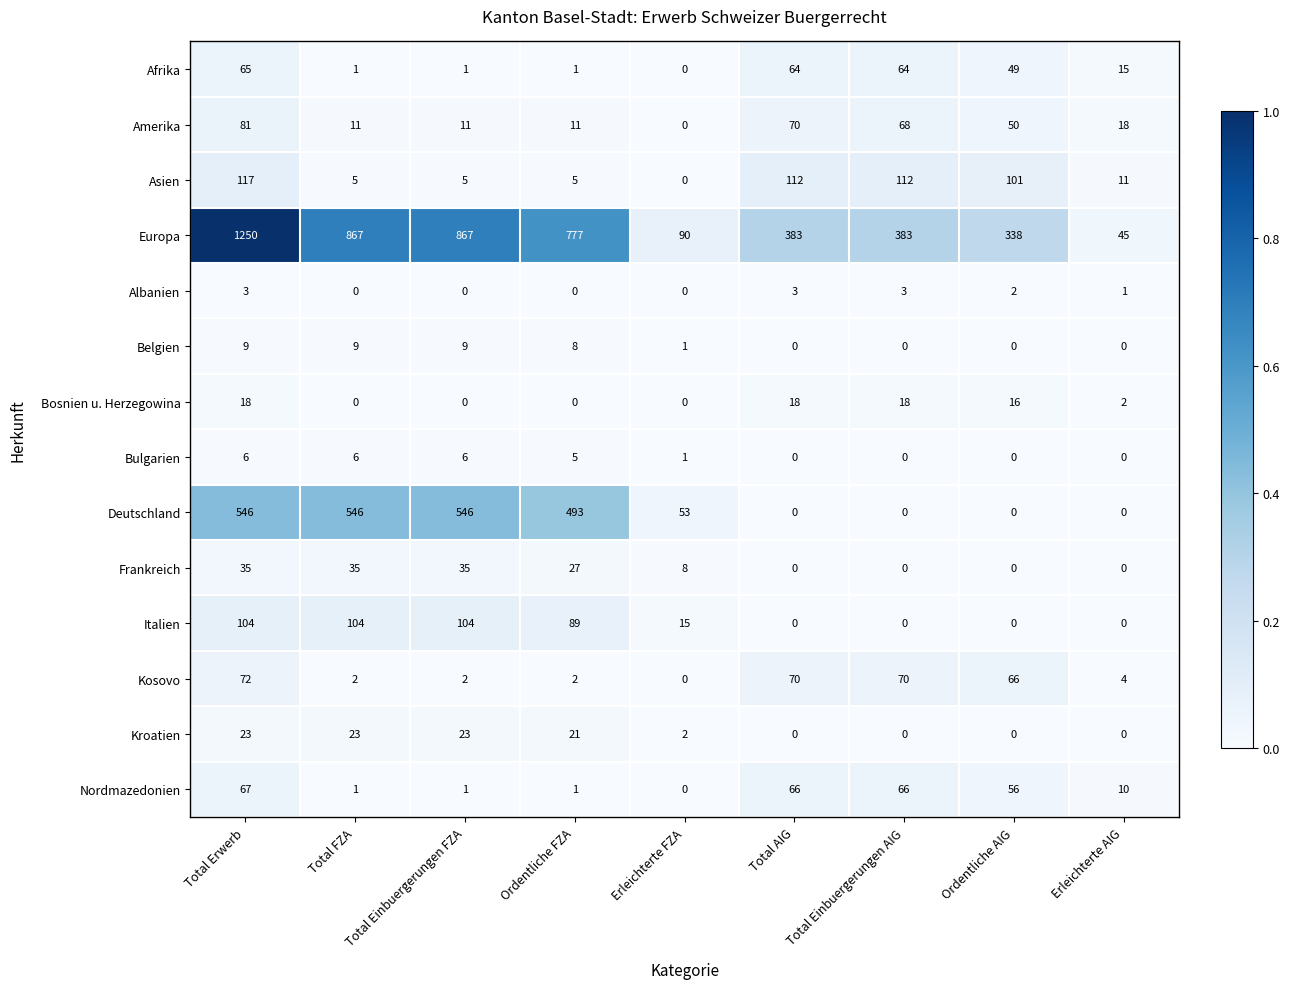

The value of Afrika at Total AIG is 64. True or false?

True